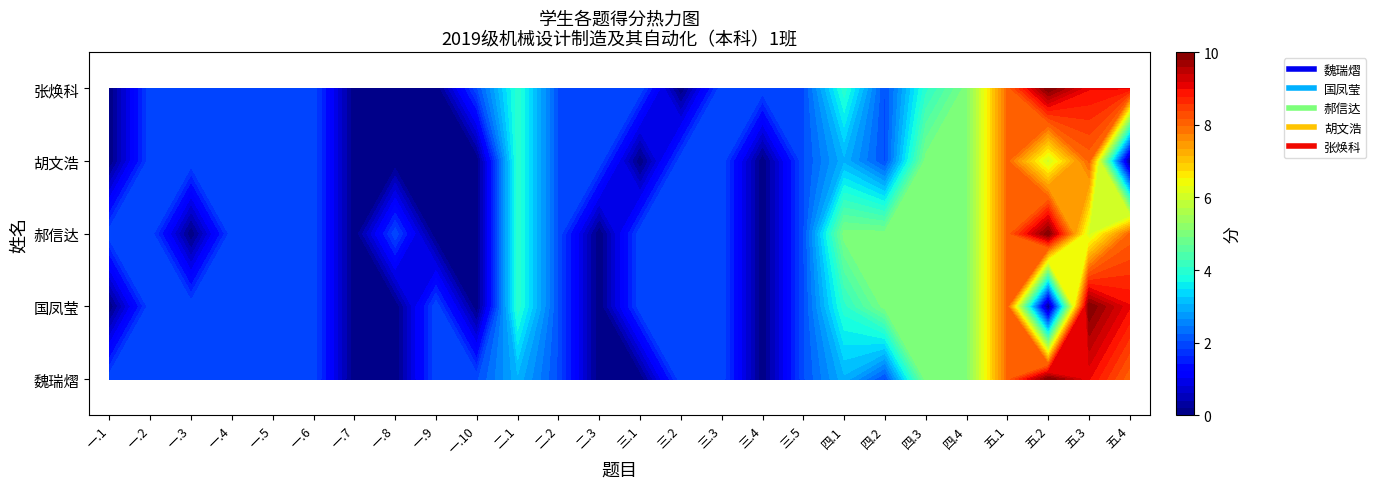

How many distinct data groups are displayed?

5